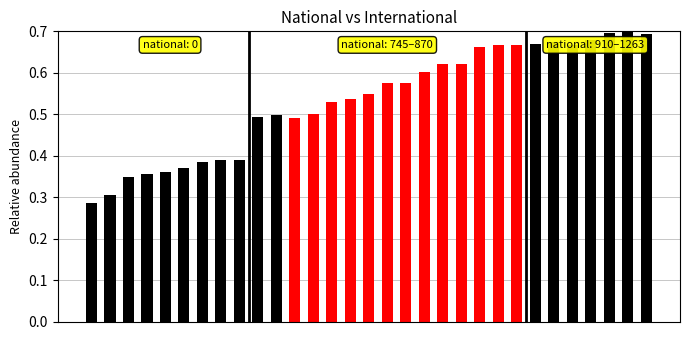

What is the sum of all values?

16.6